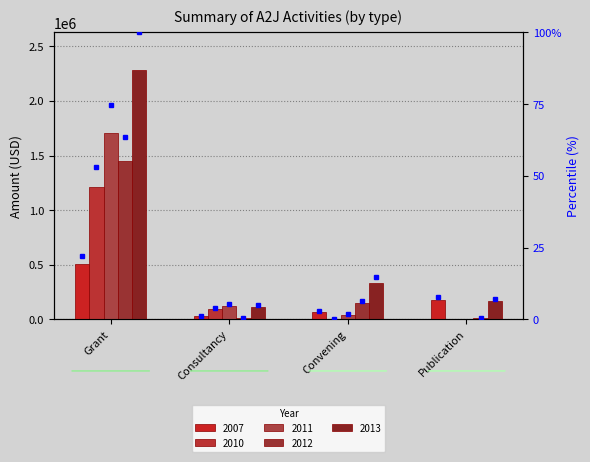

How many data points does each series have?

4